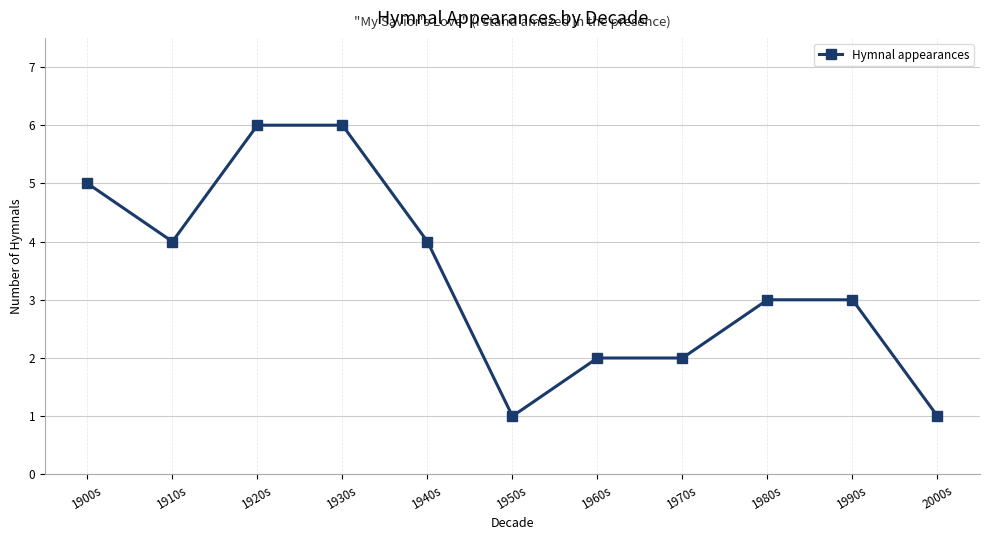

Does the chart display data point markers on the line(s)?

Yes